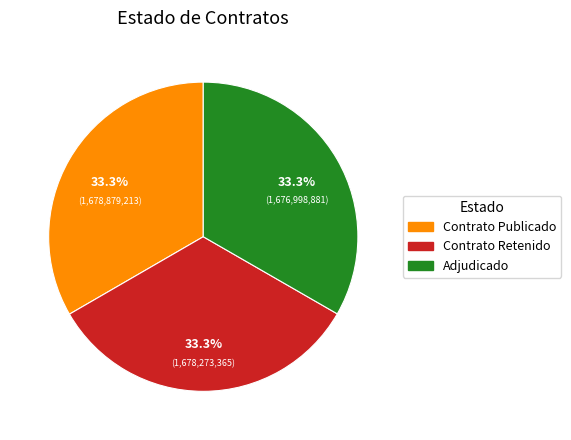

Is there a majority slice in this chart?

No